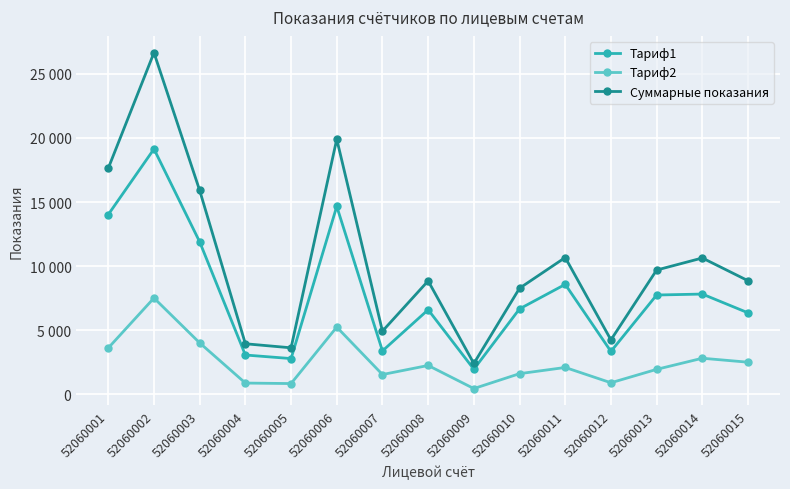

What is the average value of the Тариф1 series?

7868.4